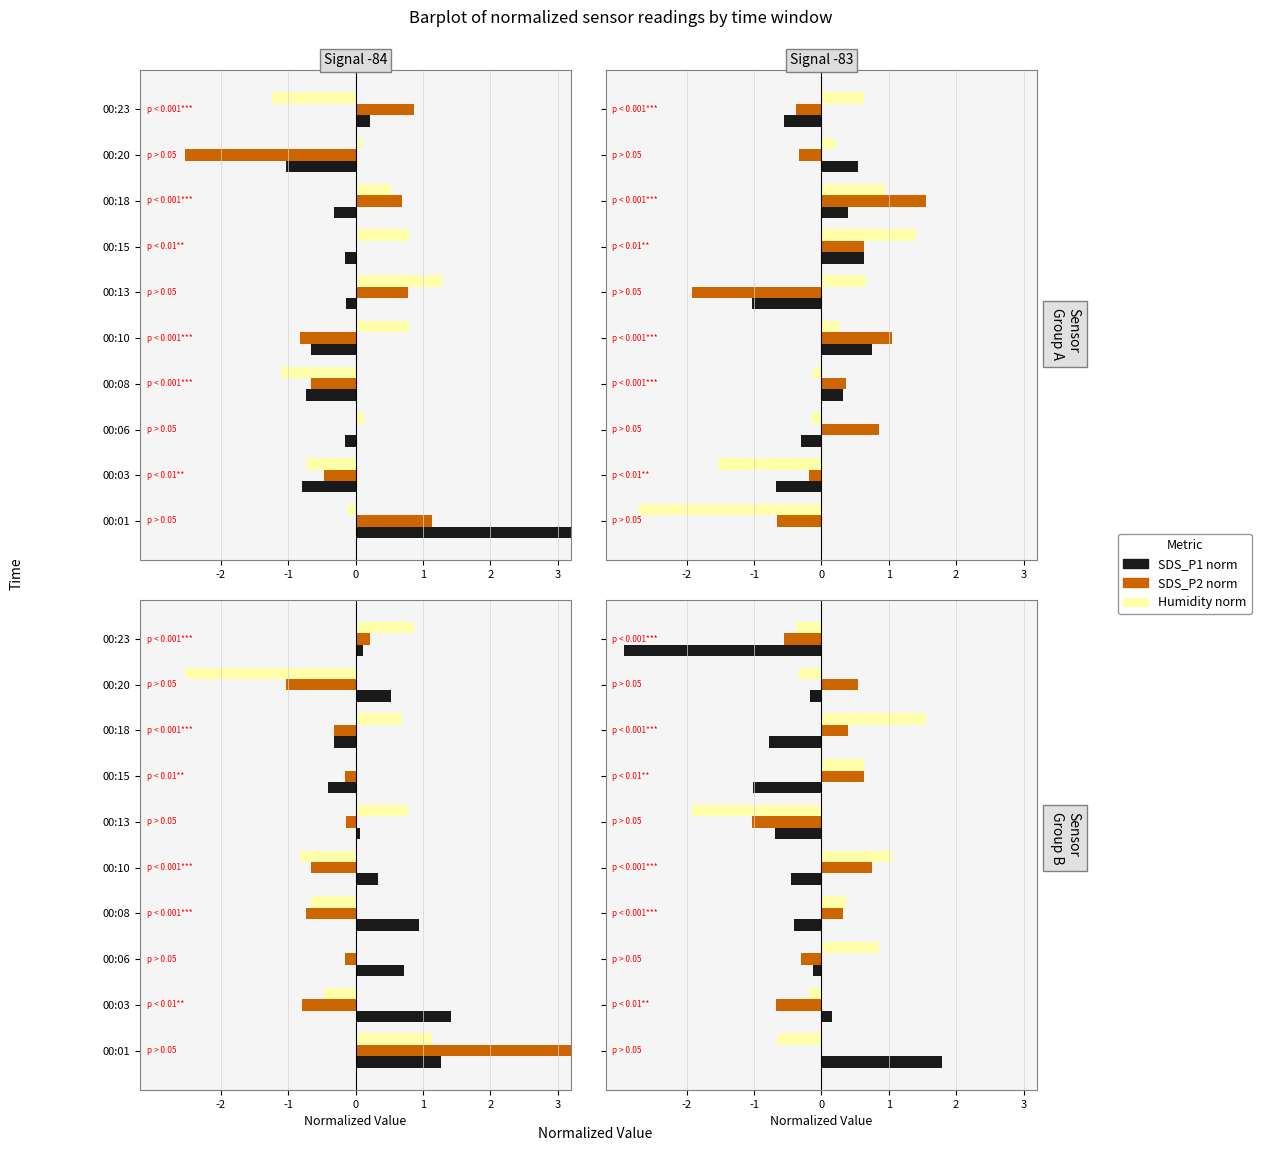

The value of SDS_P1 norm at 00:13 is -0.7. True or false?

True